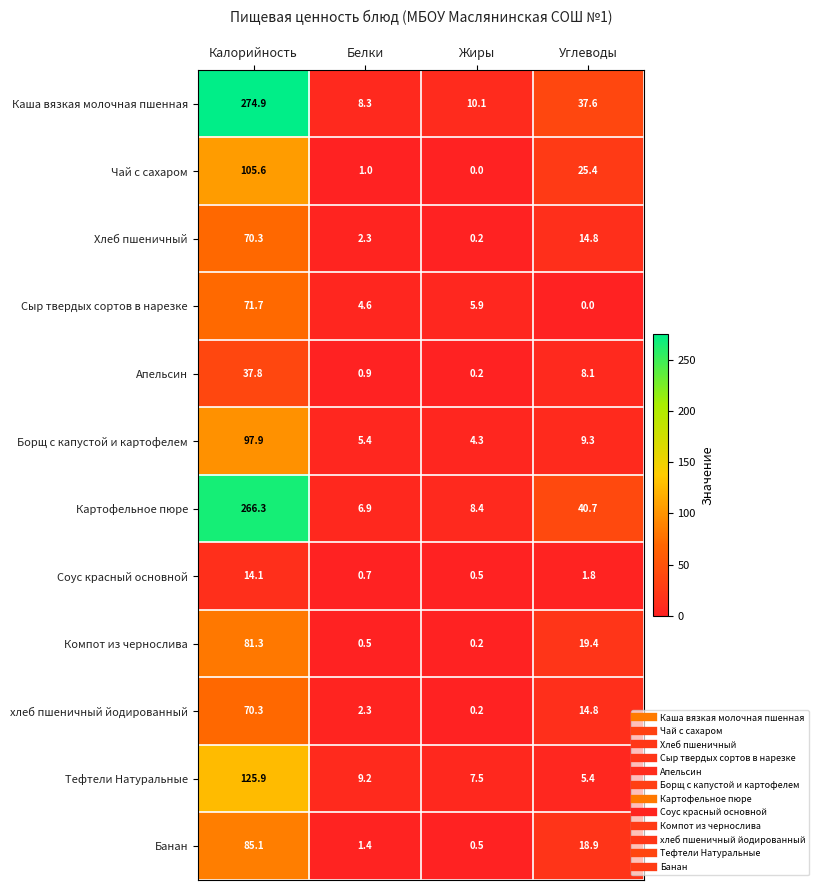

Rank the categories by Каша вязкая молочная пшенная value from lowest to highest.

Белки, Жиры, Углеводы, Калорийность